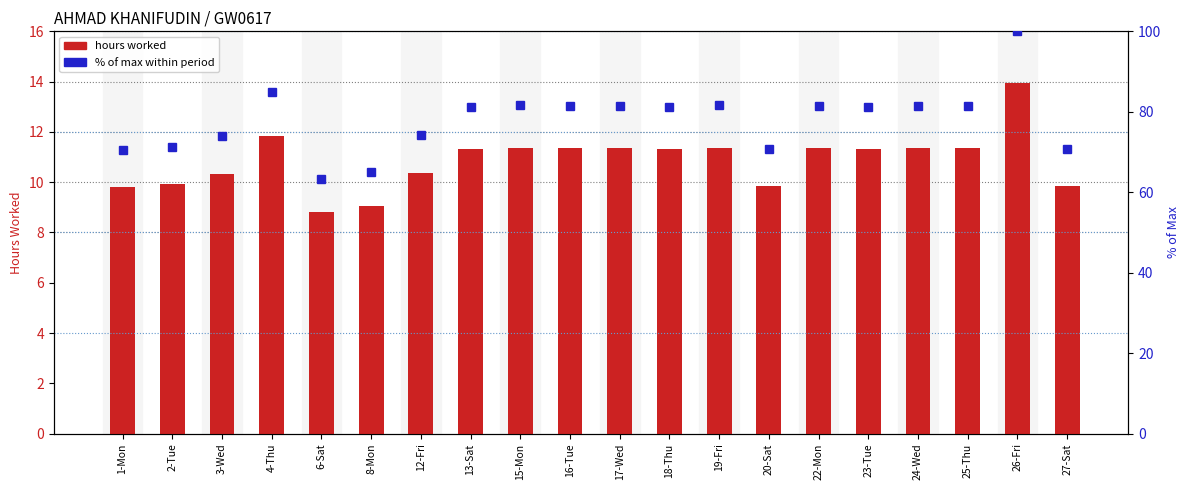

What is the greatest value displayed?

100.0